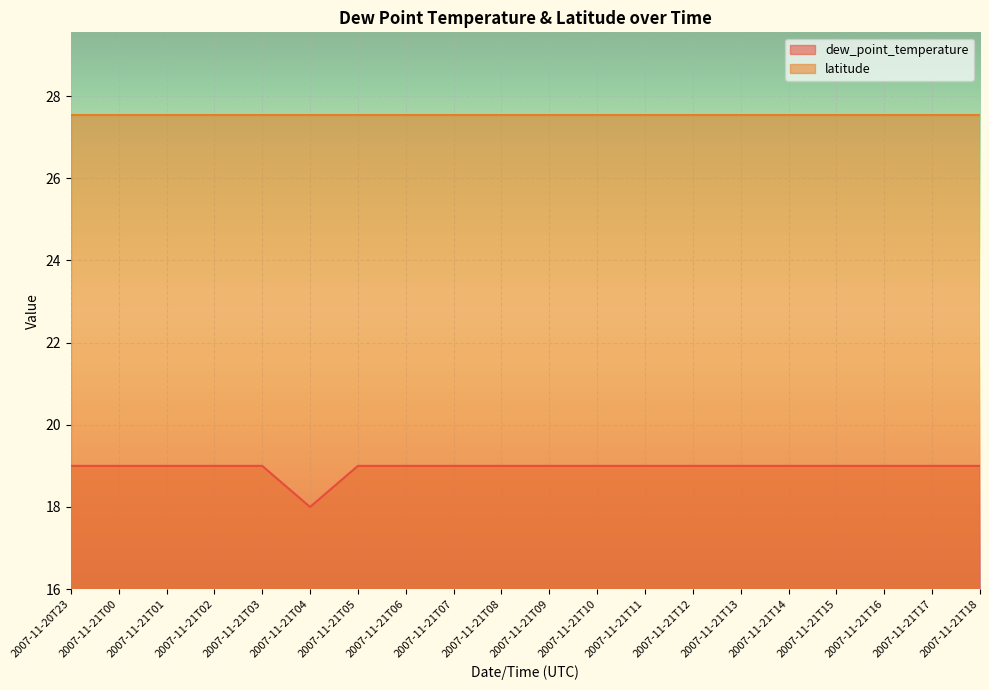

Reading right to left, what are all the values shown in this chart?

2007-11-21T18=19	2007-11-21T17=19	2007-11-21T16=19	2007-11-21T15=19	2007-11-21T14=19	2007-11-21T13=19	2007-11-21T12=19	2007-11-21T11=19	2007-11-21T10=19	2007-11-21T09=19	2007-11-21T08=19	2007-11-21T07=19	2007-11-21T06=19	2007-11-21T05=19	2007-11-21T04=18	2007-11-21T03=19	2007-11-21T02=19	2007-11-21T01=19	2007-11-21T00=19	2007-11-20T23=19